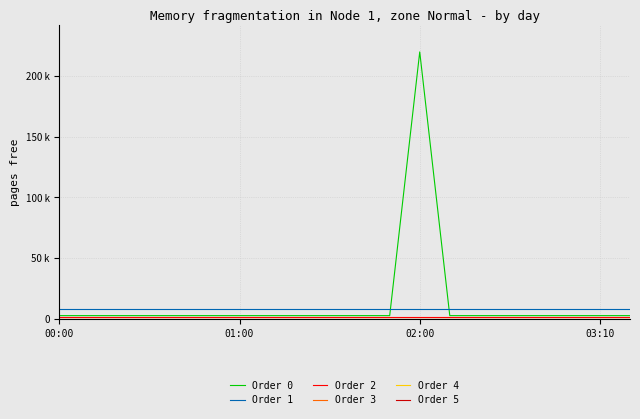

Is this an area chart (filled region under the line)?

No